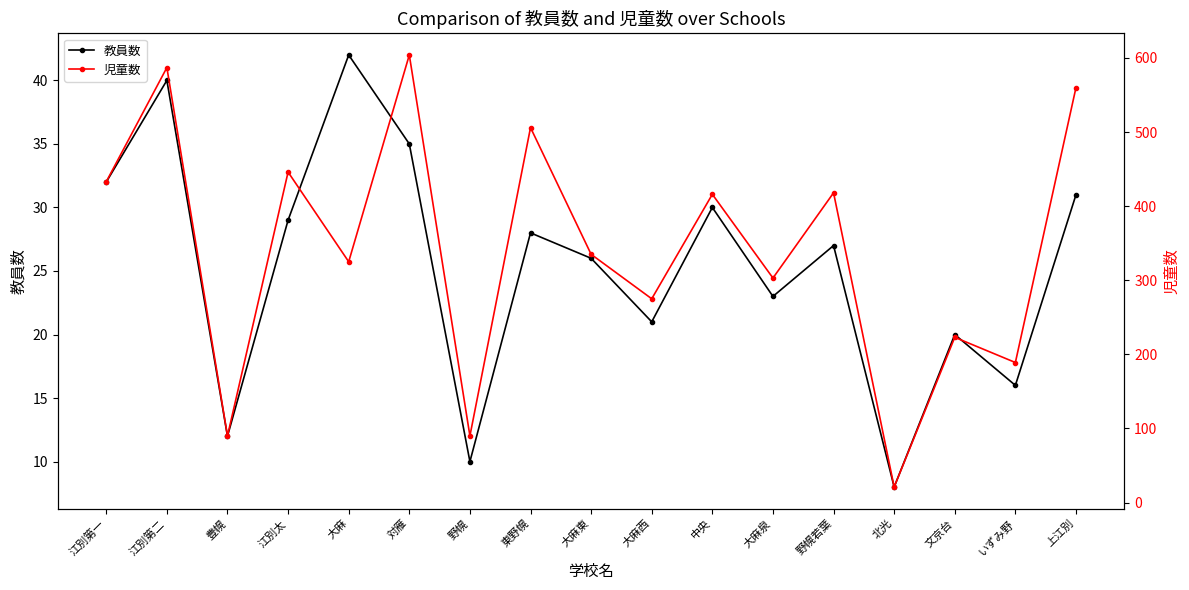

At which label is 児童数 closest to 312?

大麻泉